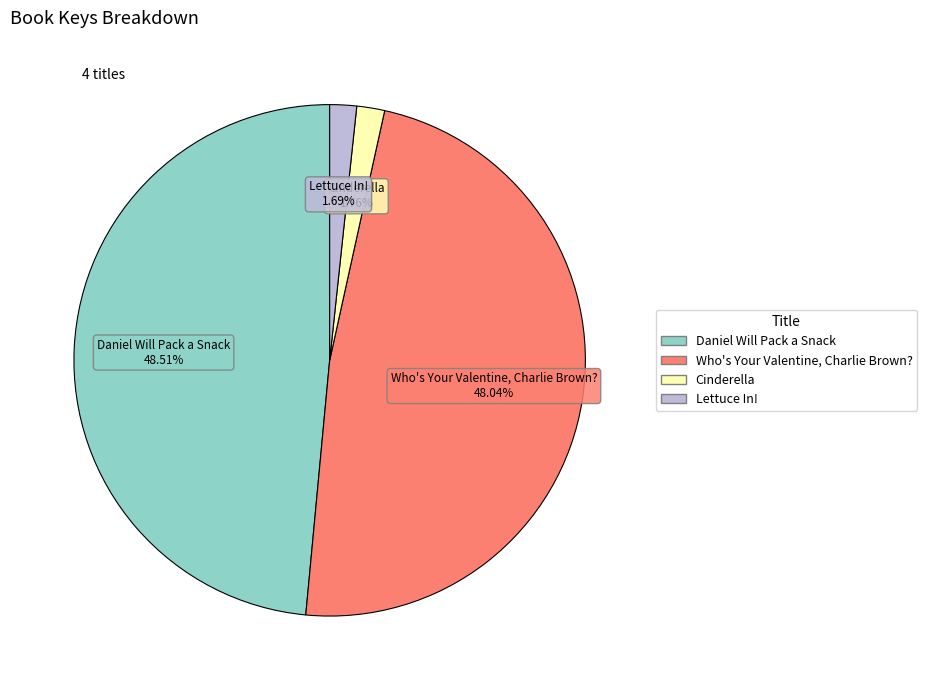

Is the sum of Lettuce In! and Daniel Will Pack a Snack greater than half?

Yes